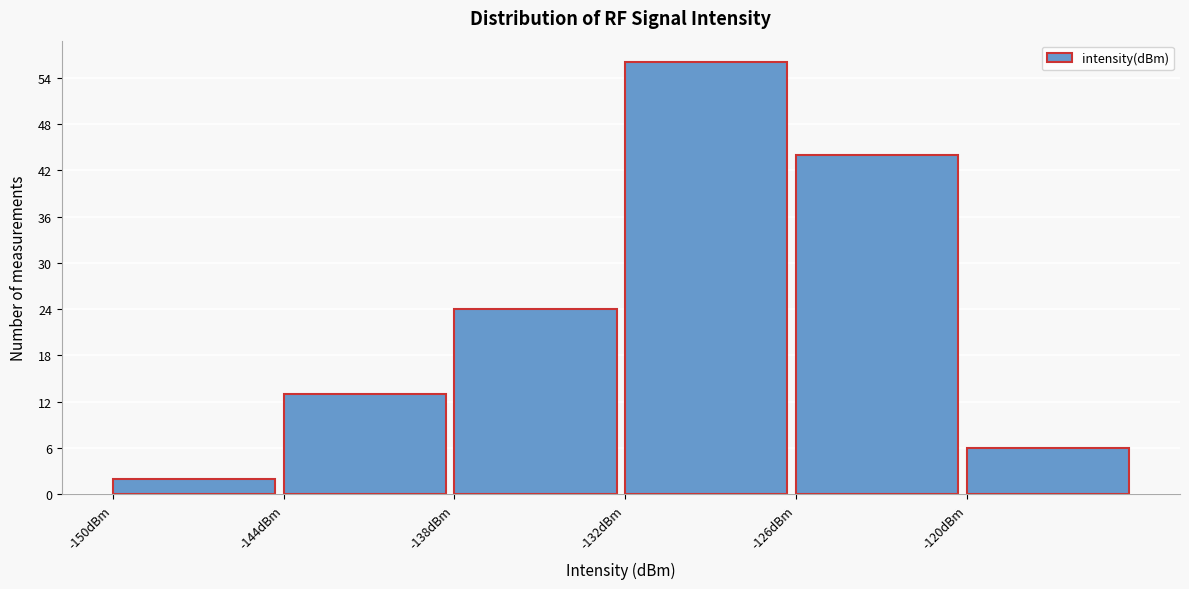

Over which range of the x-axis is the bar tallest?

-132 to -126